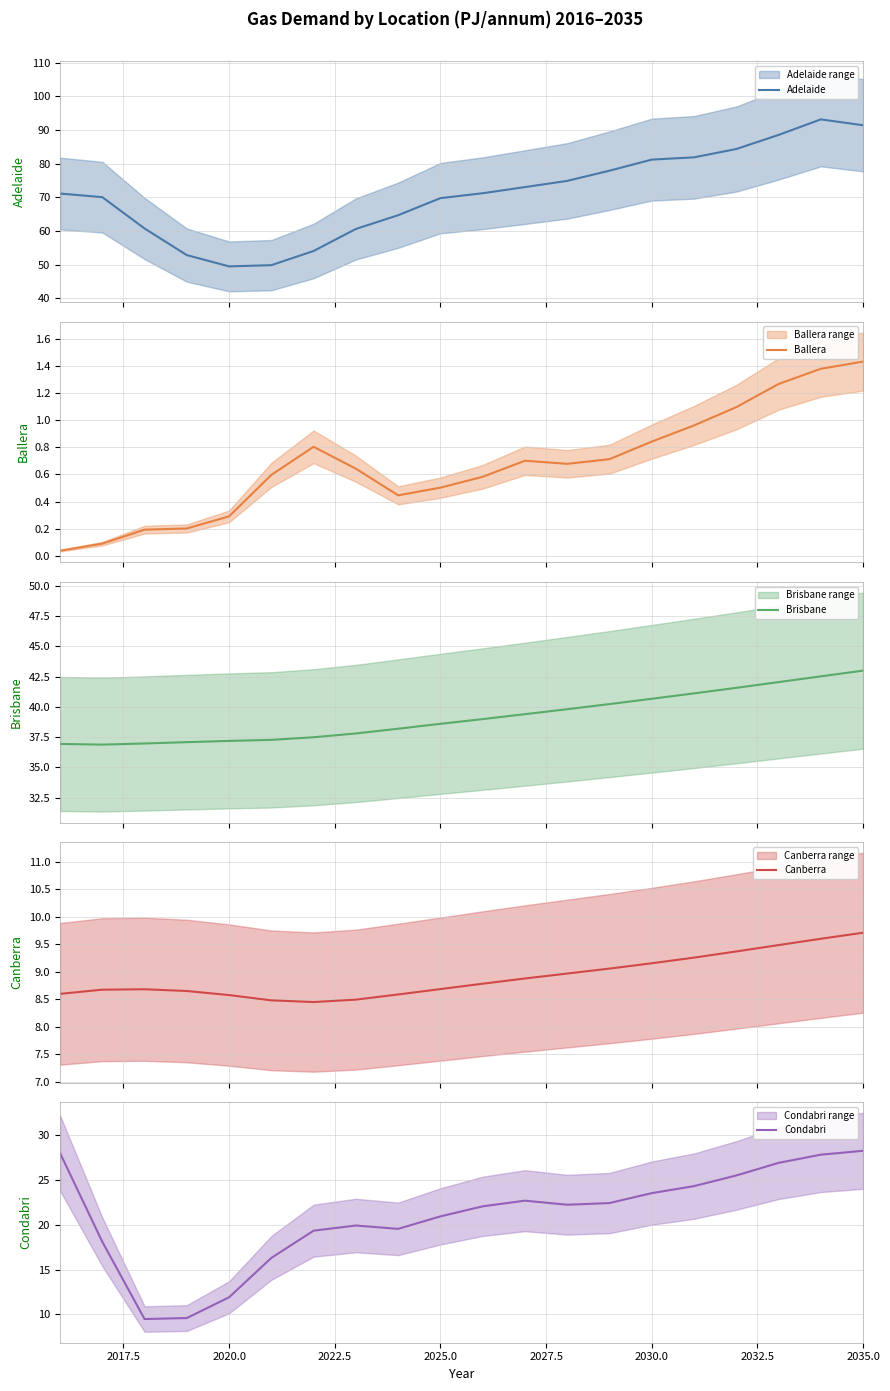

How many lines are shown in the chart?

5